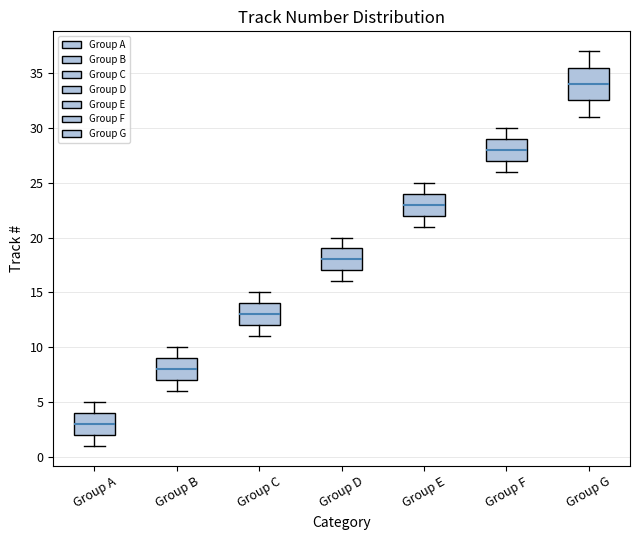

Reading left to right, read every box against the y-axis: the position of its median line, the range the box covers, and the ends of its whiskers. The values are not printed on the chart, so give them approximately, as read against the axis.

Group A: median 3.0, box 2.0 to 4.0, whiskers 1.0 to 5.0
Group B: median 8.0, box 7.0 to 9.0, whiskers 6.0 to 10.0
Group C: median 13.0, box 12.0 to 14.0, whiskers 11.0 to 15.0
Group D: median 18.0, box 17.0 to 19.0, whiskers 16.0 to 20.0
Group E: median 23.0, box 22.0 to 24.0, whiskers 21.0 to 25.0
Group F: median 28.0, box 27.0 to 29.0, whiskers 26.0 to 30.0
Group G: median 34.0, box 32.5 to 35.5, whiskers 31.0 to 37.0